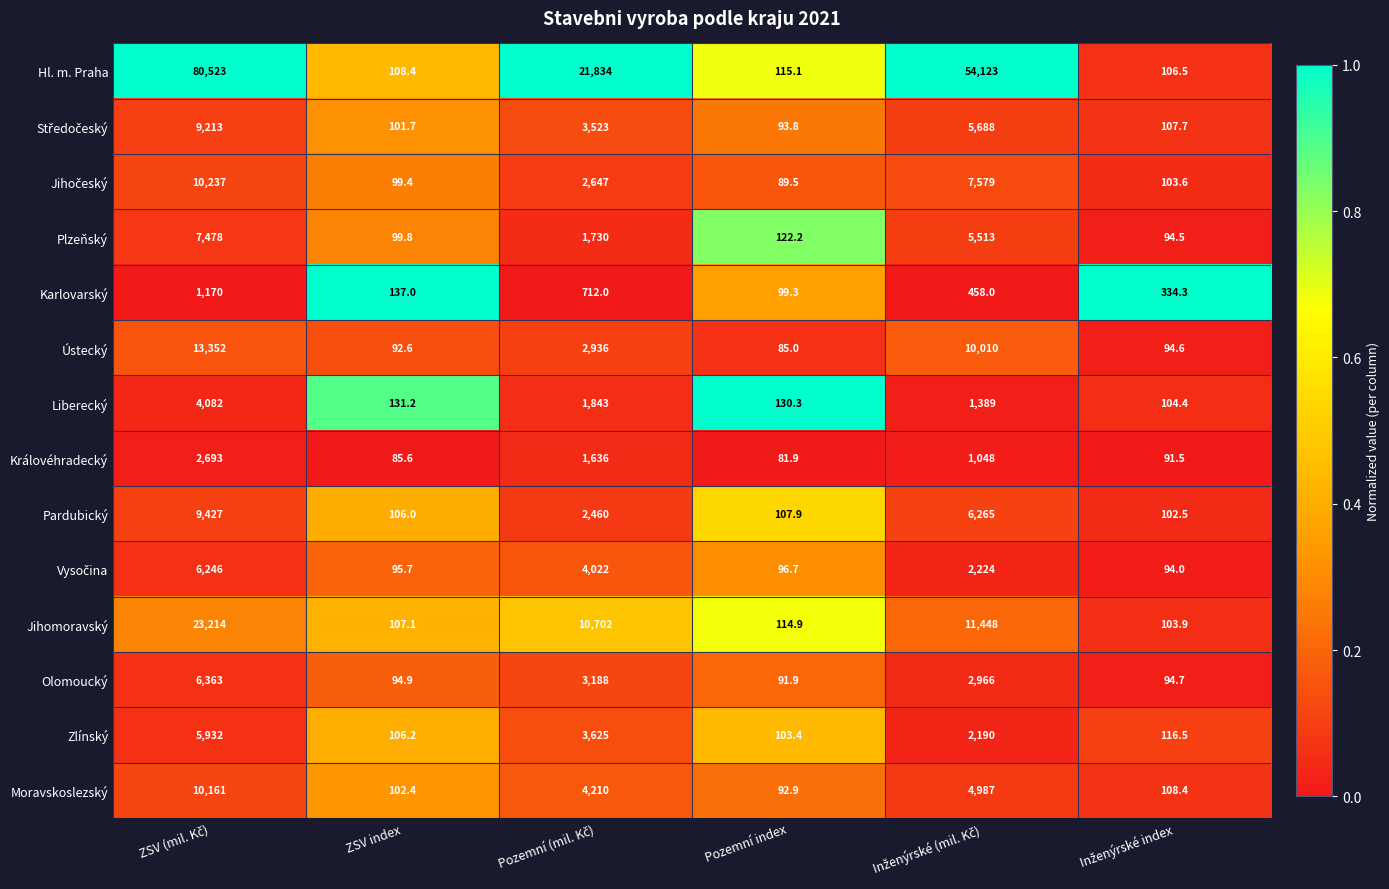

The value of Plzeňský at ZSV index is 174.4. True or false?

False